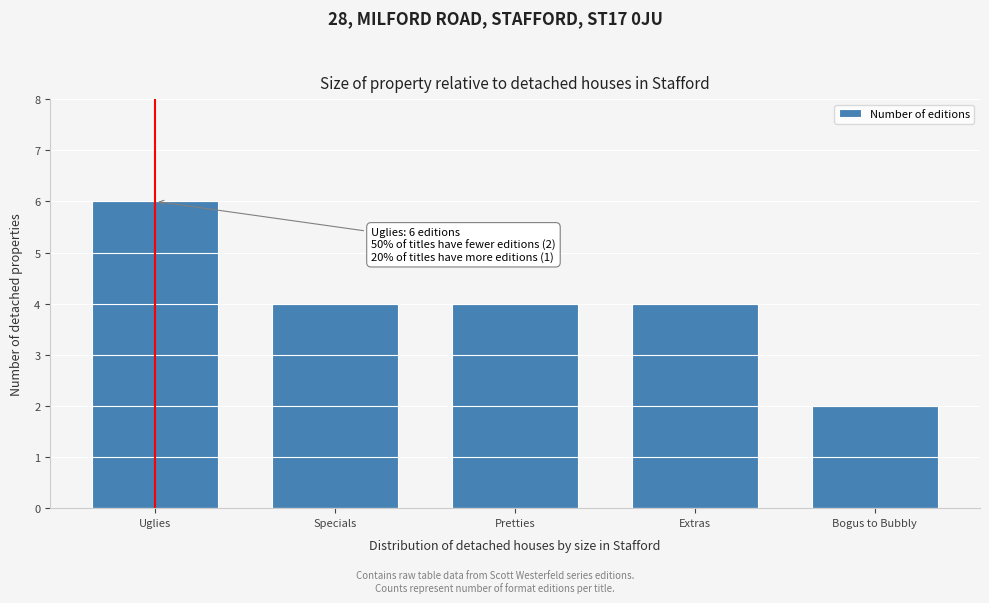

Reading left to right, extract all data points from this chart.

Uglies=6	Specials=4	Pretties=4	Extras=4	Bogus to Bubbly=2